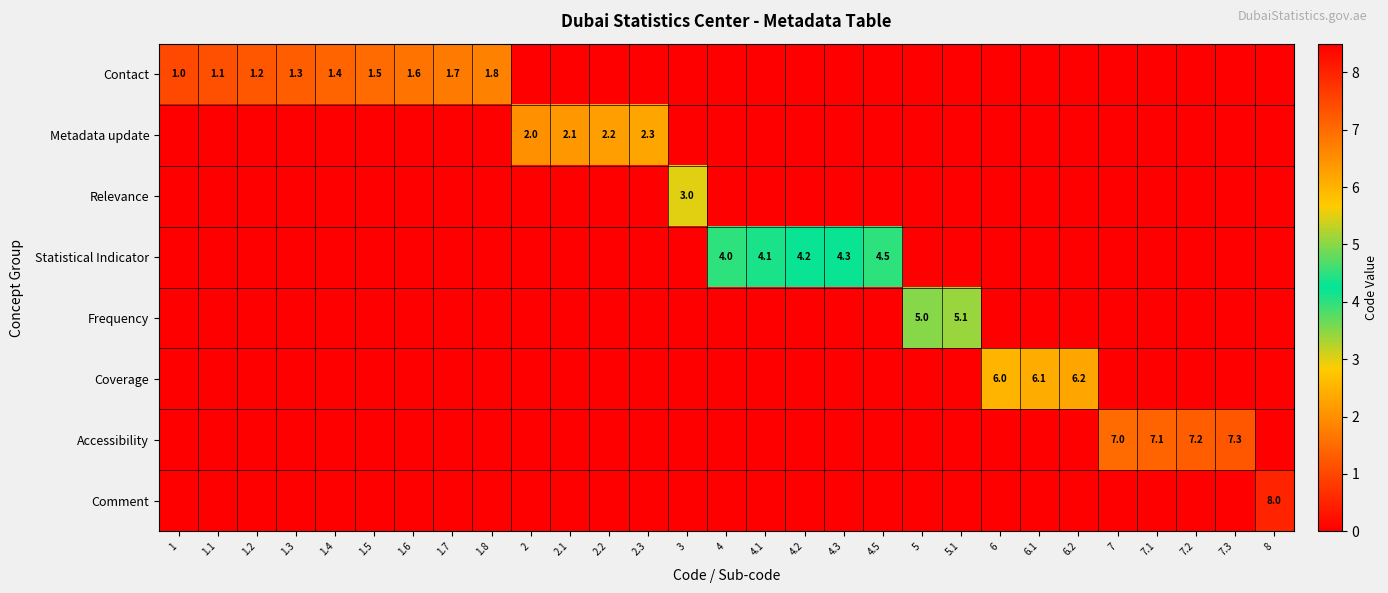

True or false: Coverage has a value of 6.2 at 6.2.

True